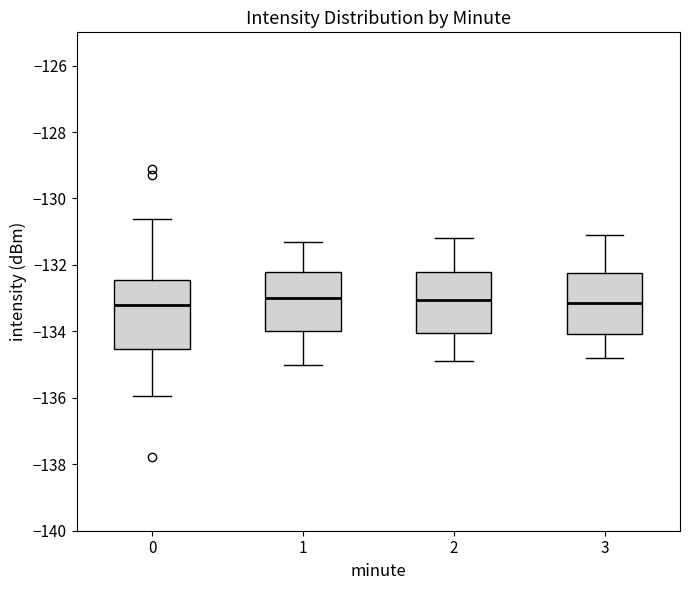

Reading left to right, transcribe this box plot: for each box, give where its median line is, the range the box spans, and where its two whiskers end, as read against the y-axis. The values are not printed on the chart, so give them approximately, as read against the axis.

0: median -133.2, box -134.6 to -132.4, whiskers -136.0 to -130.6
1: median -133.0, box -134.0 to -132.2, whiskers -135.0 to -131.2
2: median -133.0, box -134.0 to -132.2, whiskers -134.8 to -131.2
3: median -133.2, box -134.0 to -132.2, whiskers -134.8 to -131.0